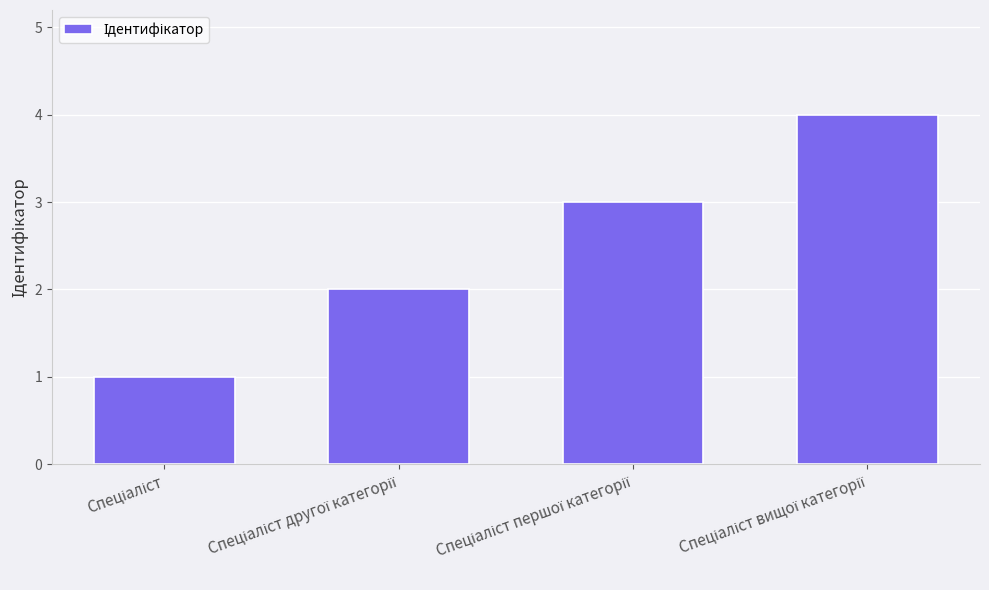

Reading left to right, transcribe all the data shown in this chart.

1	2	3	4